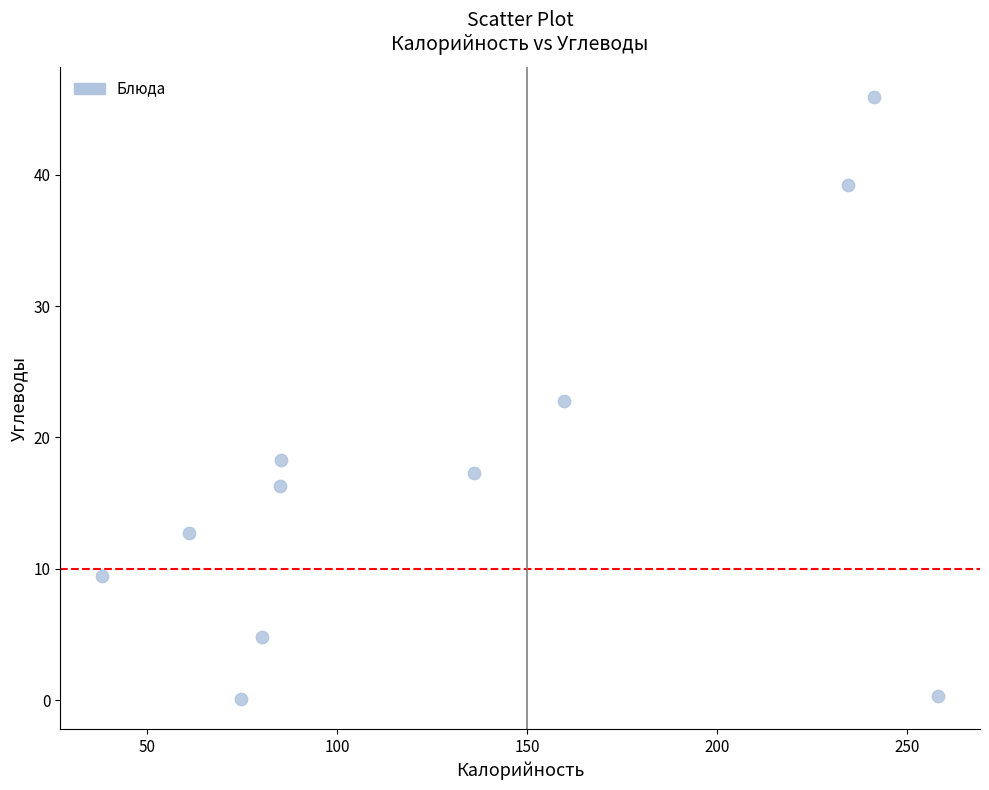

What is the range of Y values (max minus min)?

45.8